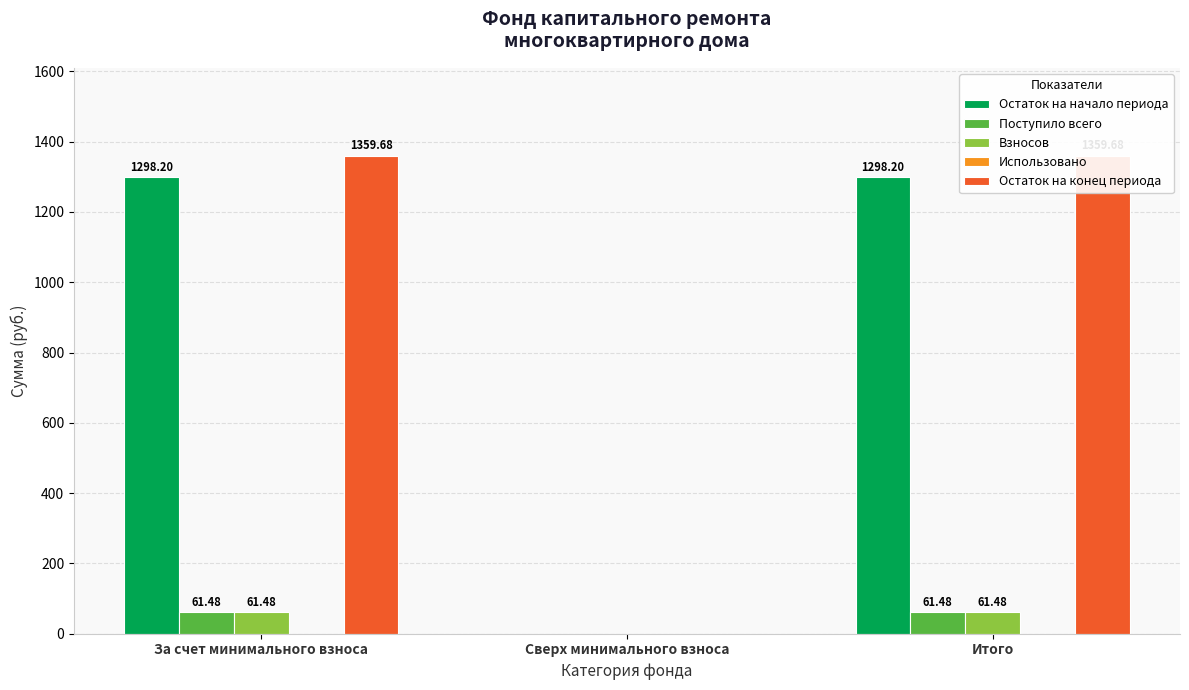

At which label does Остаток на конец периода first exceed 1359?

За счет минимального взноса